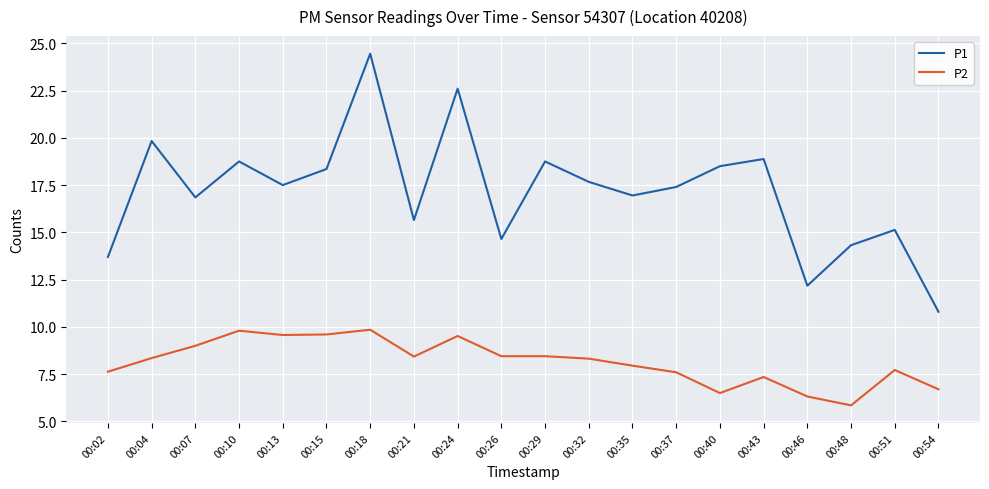

How many series are shown in this chart?

2